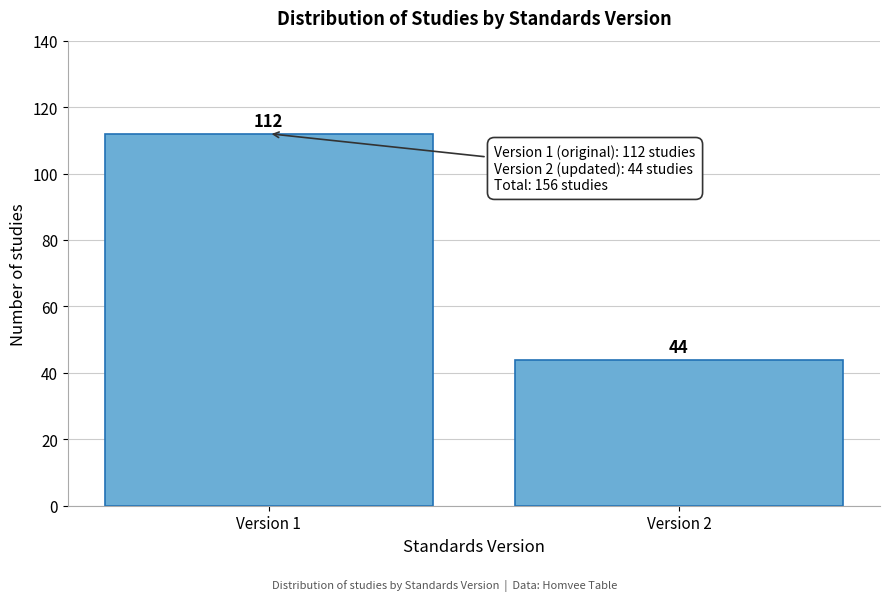

Reading left to right, list all the values displayed in this chart.

Version 1=112	Version 2=44